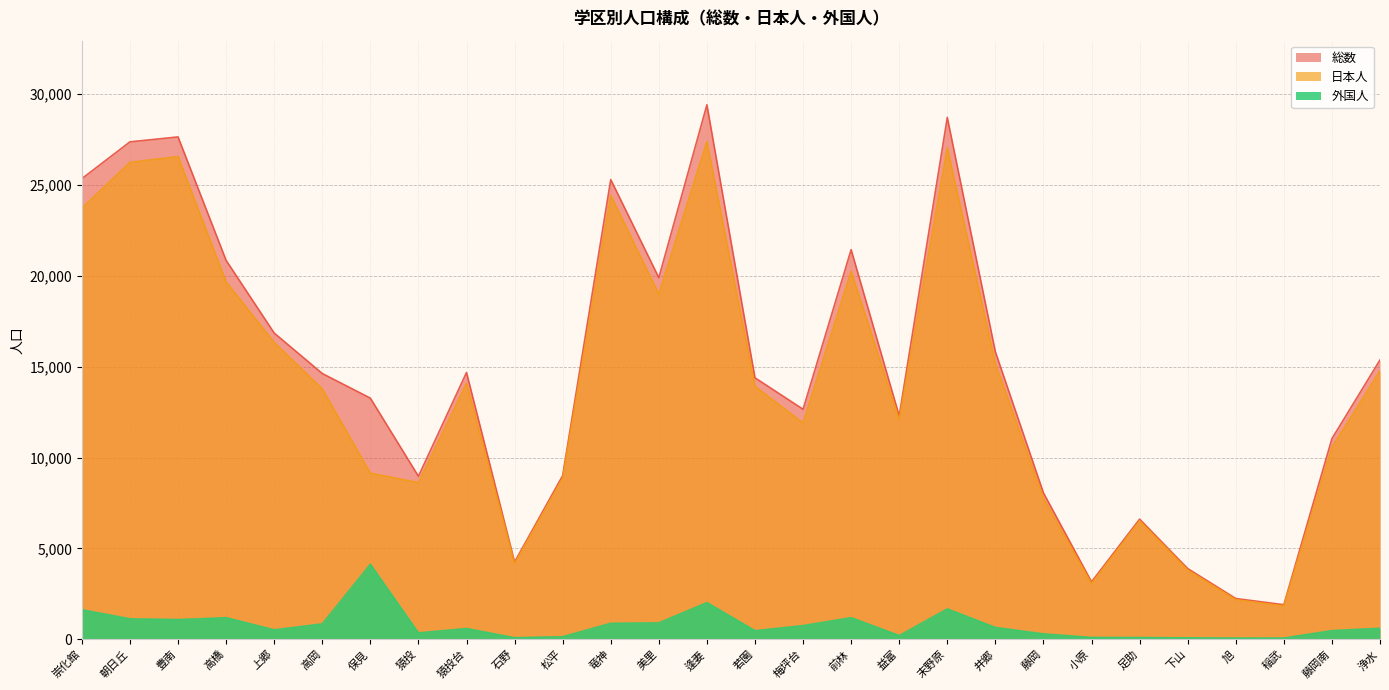

How many values in the 外国人 series exceed 605?

13